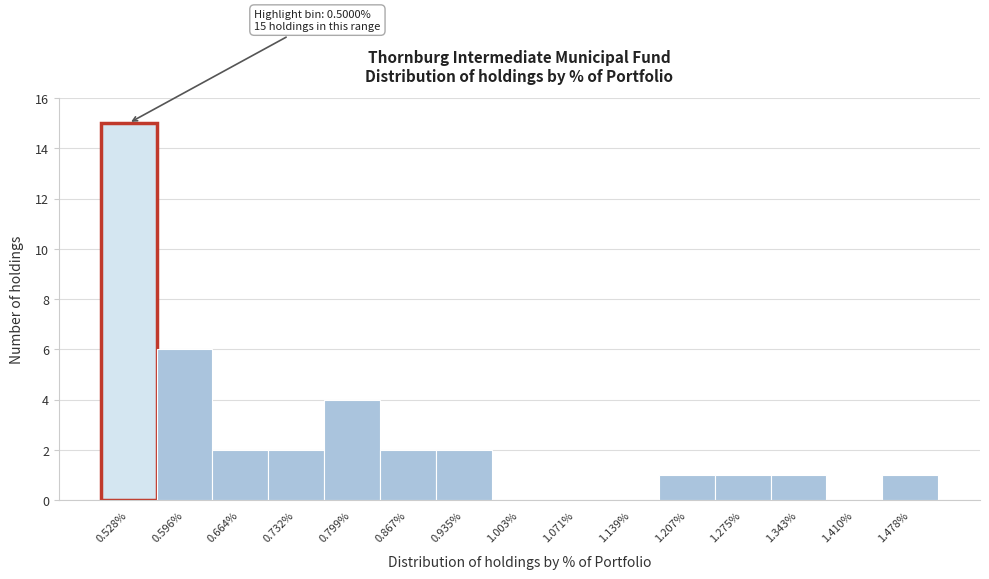

Reading left to right, extract all data points from this chart.

0.528%=15	0.596%=6	0.664%=2	0.732%=2	0.799%=4	0.867%=2	0.935%=2	1.003%=0	1.071%=0	1.139%=0	1.207%=1	1.275%=1	1.343%=1	1.410%=0	1.478%=1